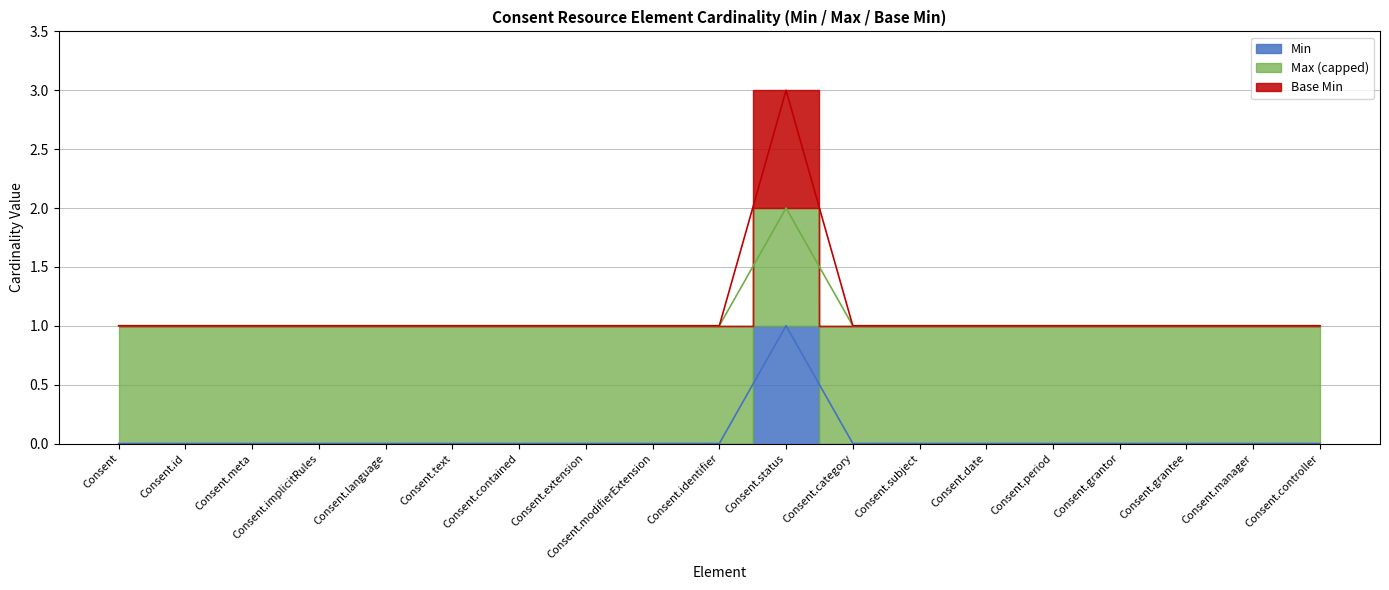

In Base Min, how many points are higher than both neighbors (excluding endpoints)?

1